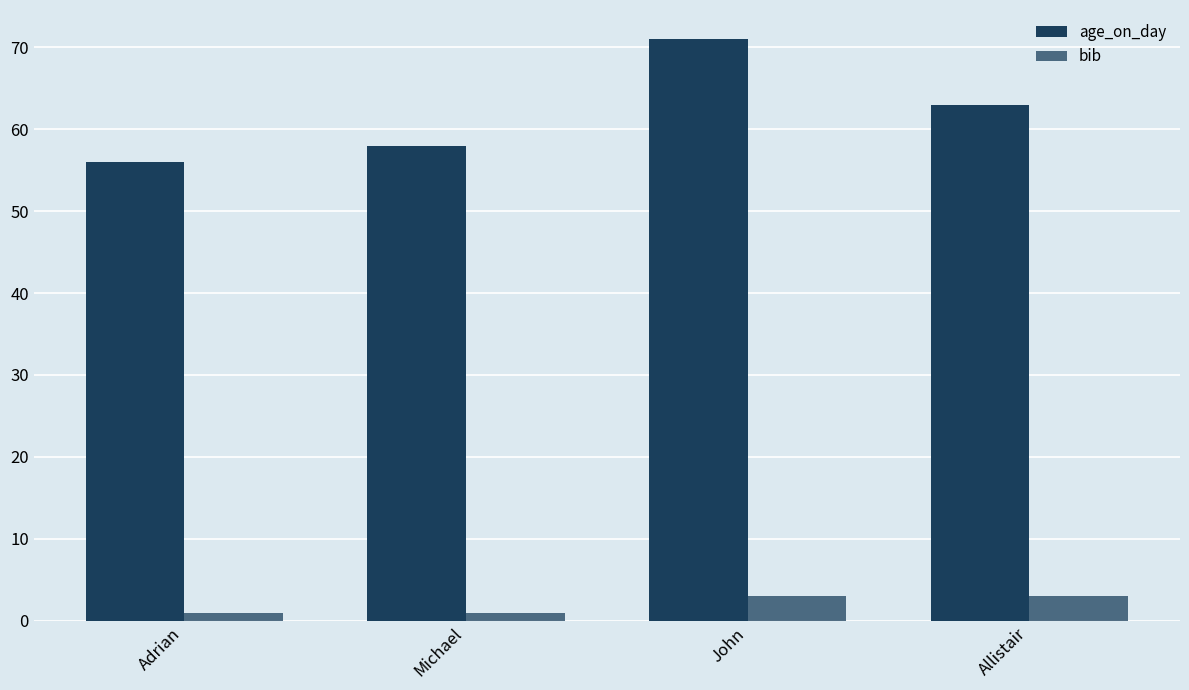

What is the smallest value displayed?

1